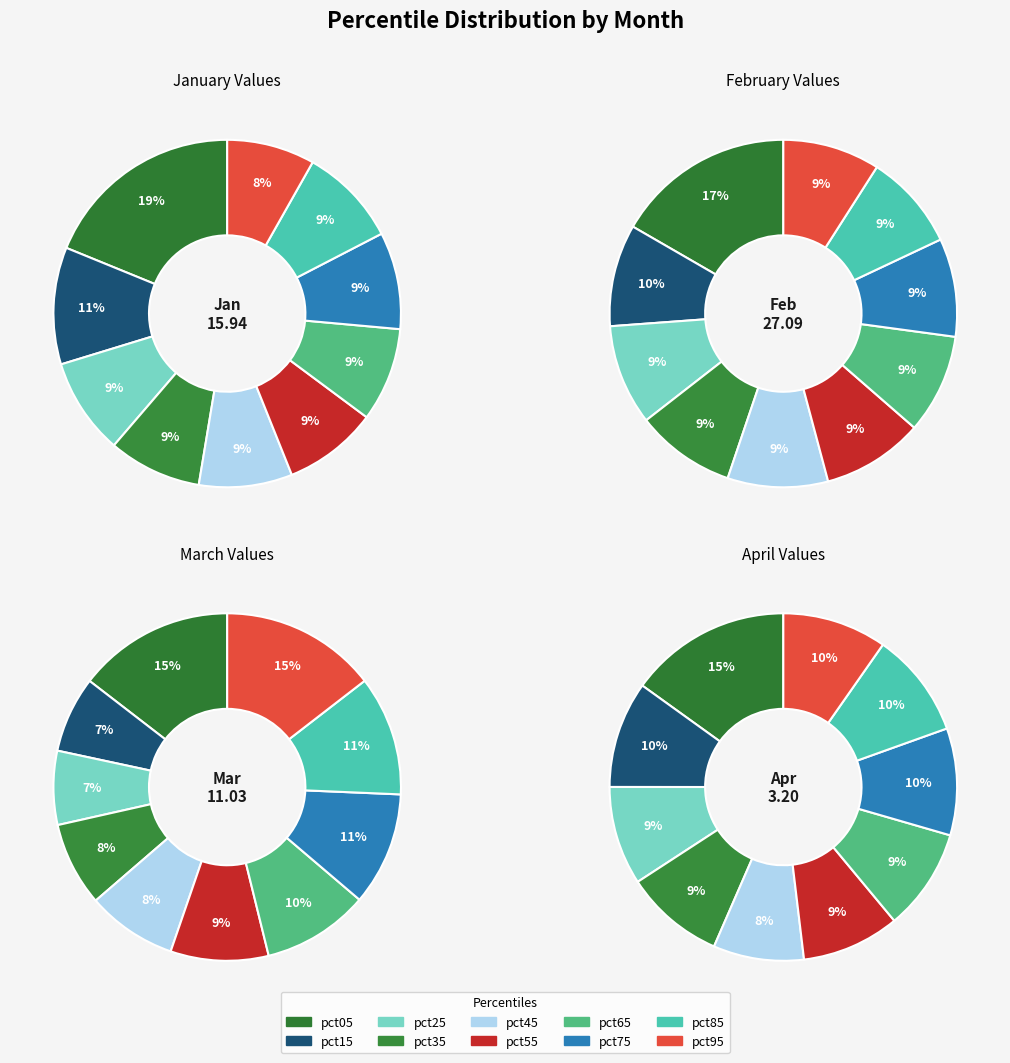

How many segments does this pie chart have?

10